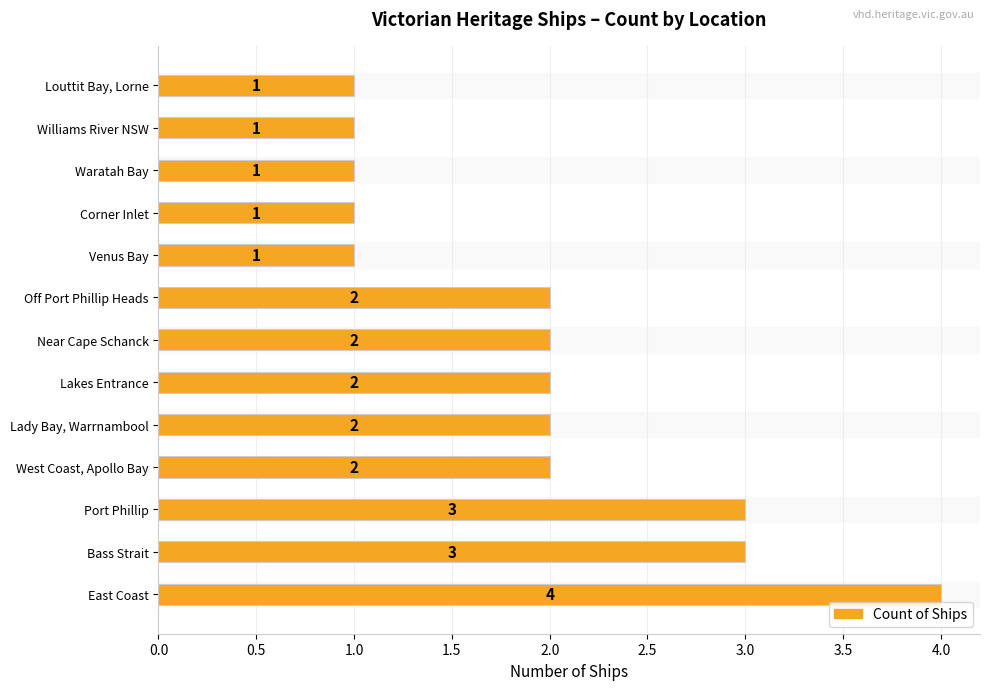

What is the difference between the second highest and minimum values?

2